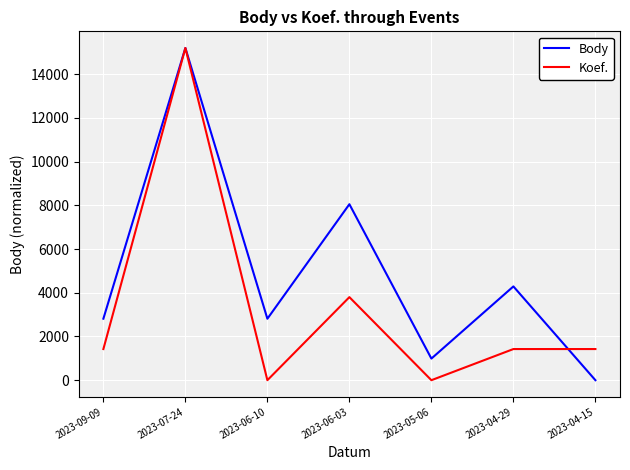

True or false: Body has a value of 989 at 2023-05-06.

True